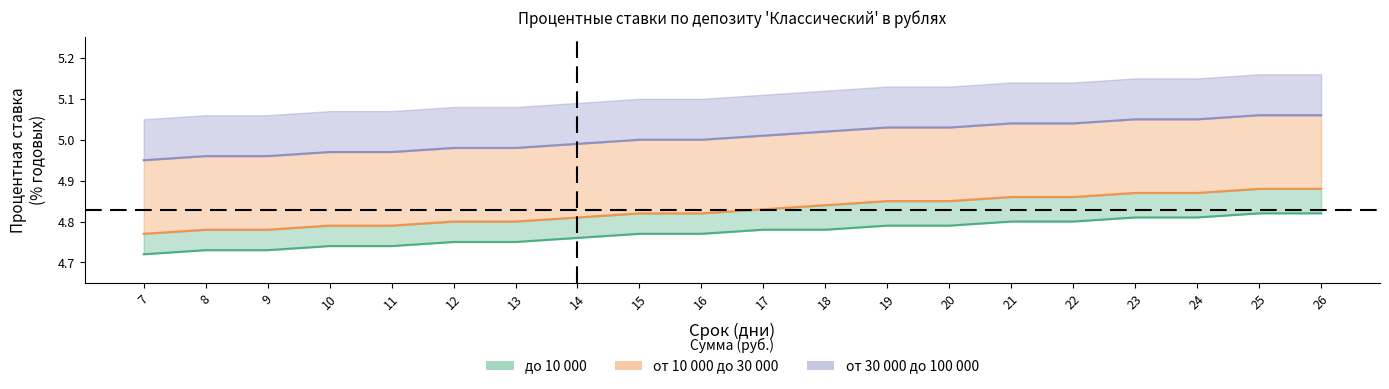

True or false: до 10 000 and от 30 000 до 100 000 cross at least once.

False